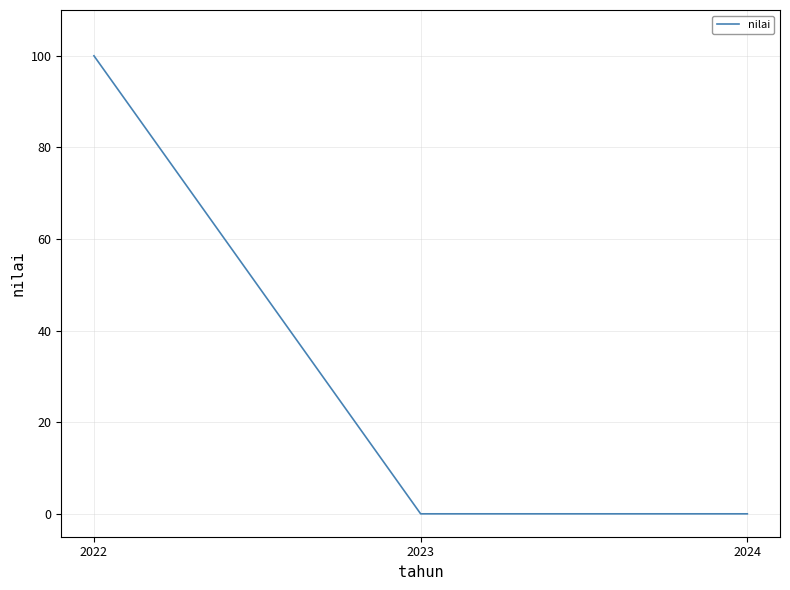

What is the sum of the values at 2023 and 2022?

100